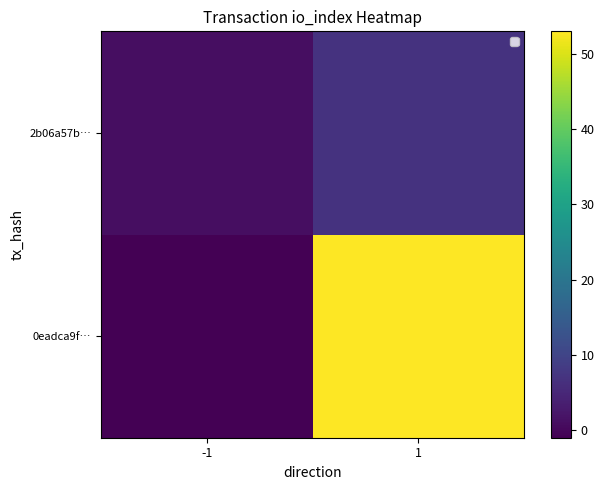

At how many categories does at least one series exceed 46?

1